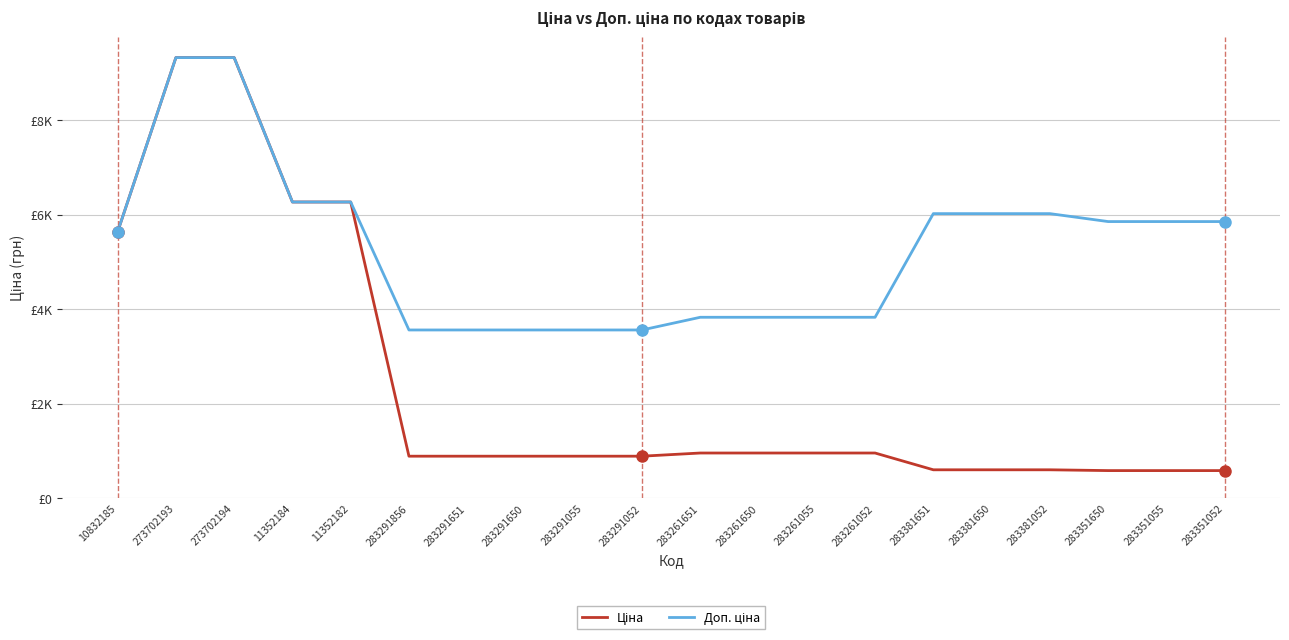

What is the difference between the highest and lowest values at 283261651?

2871.3